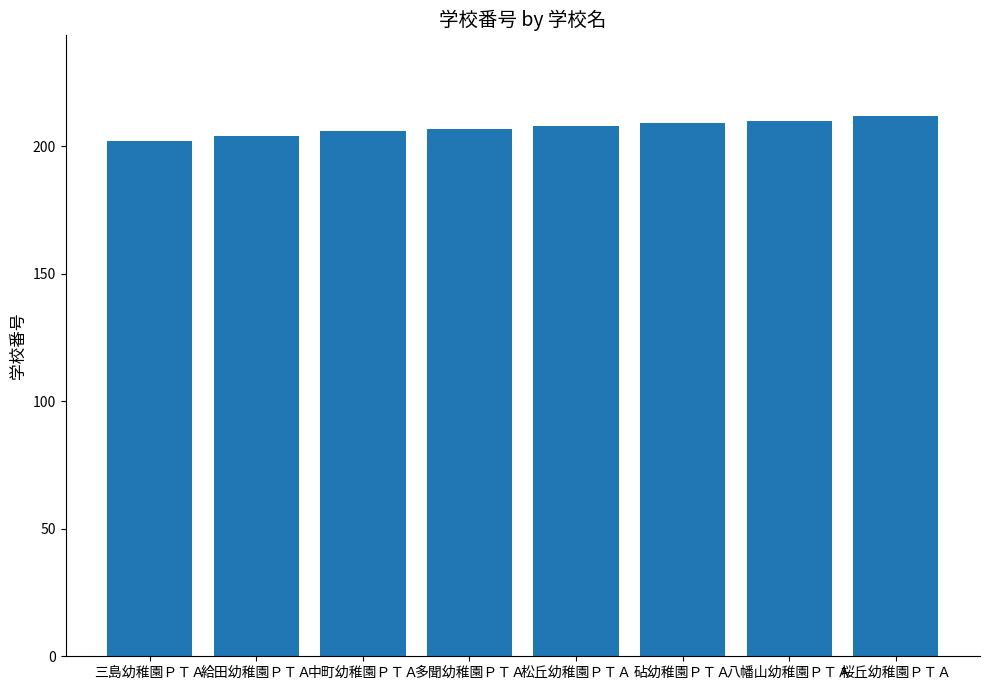

Are the bars grouped side by side (vs. stacked)?

No